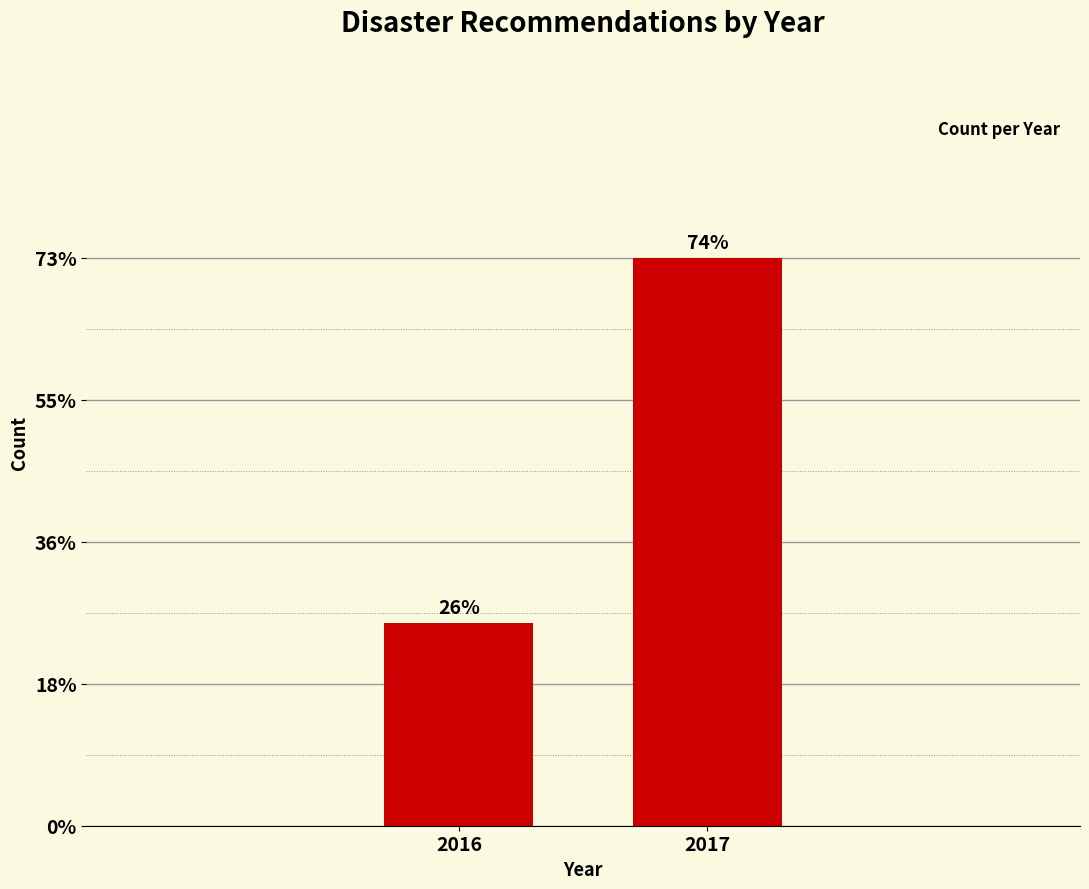

Are the bars horizontal?

No